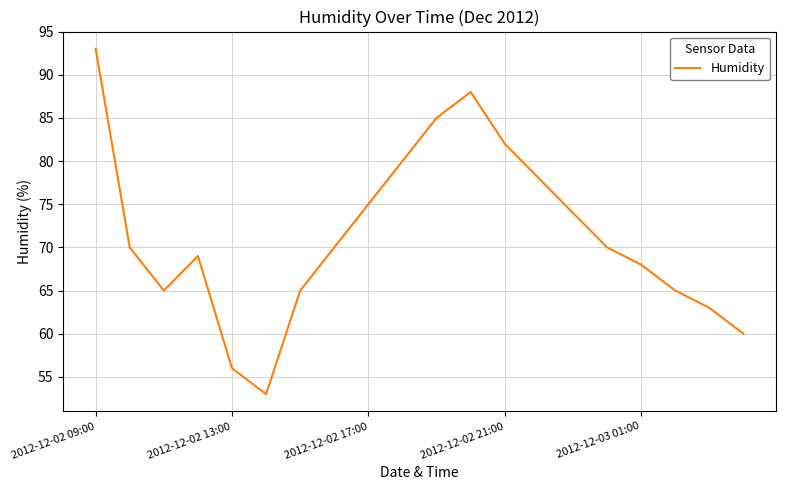

What is the minimum value shown in the chart?

53